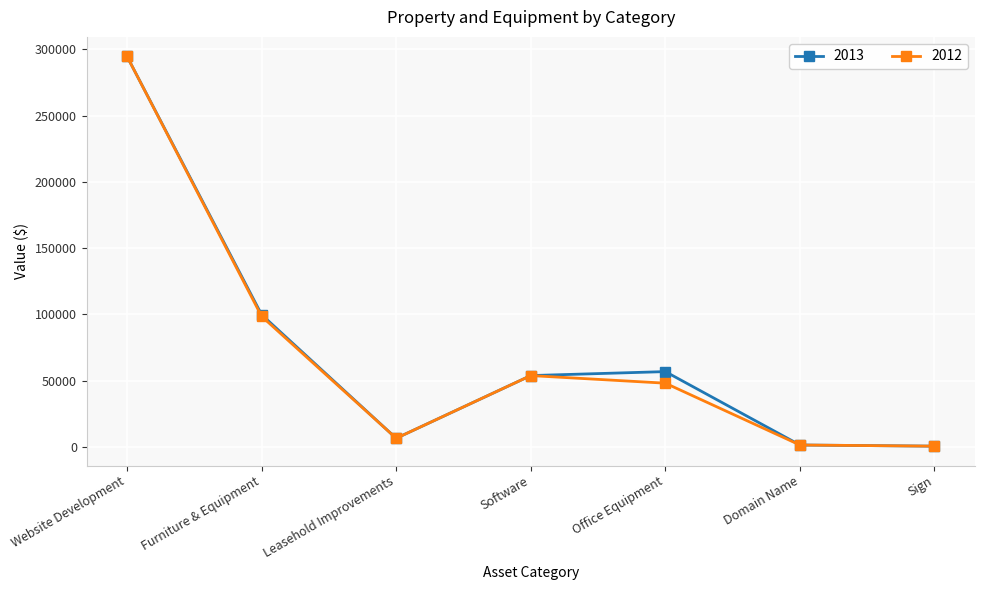

True or false: 2012 has a value of 28246 at Software.

False